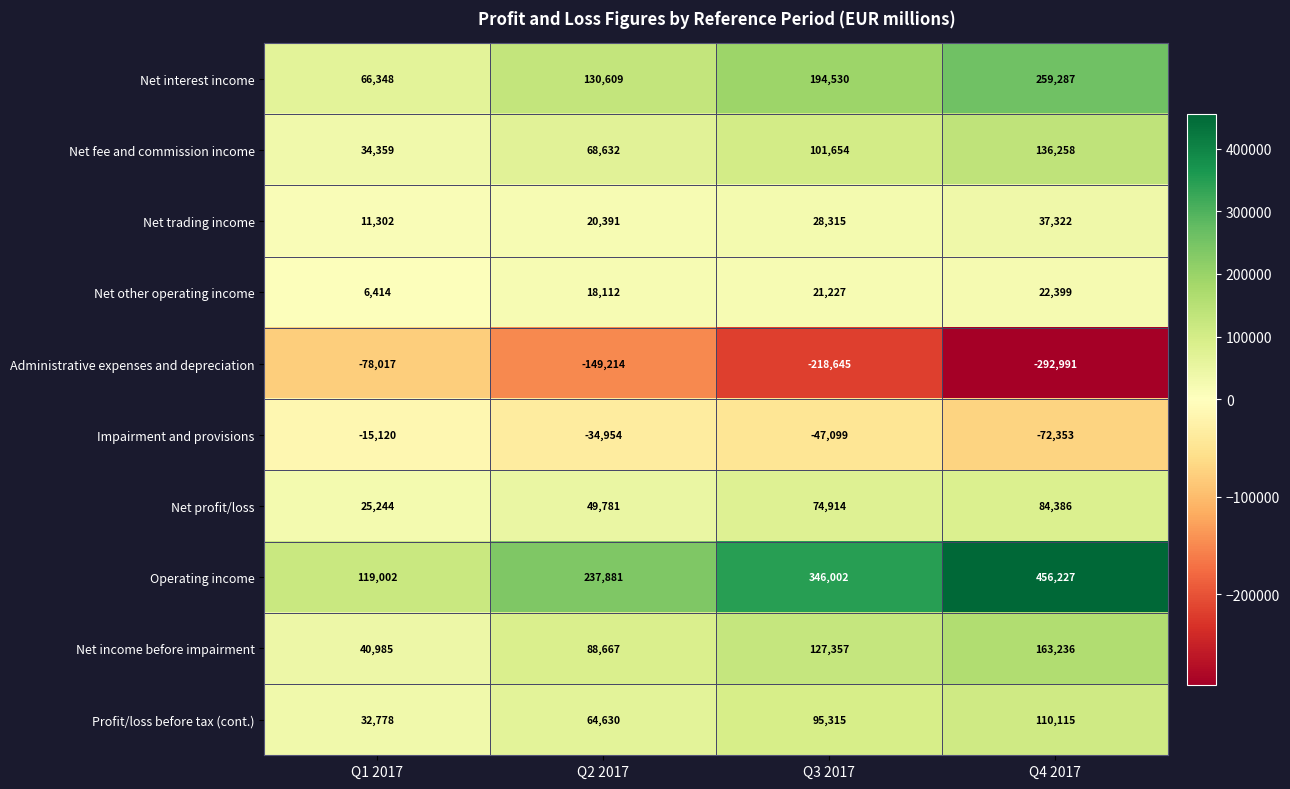

True or false: Impairment and provisions has a value of -104054 at Q4 2017.

False